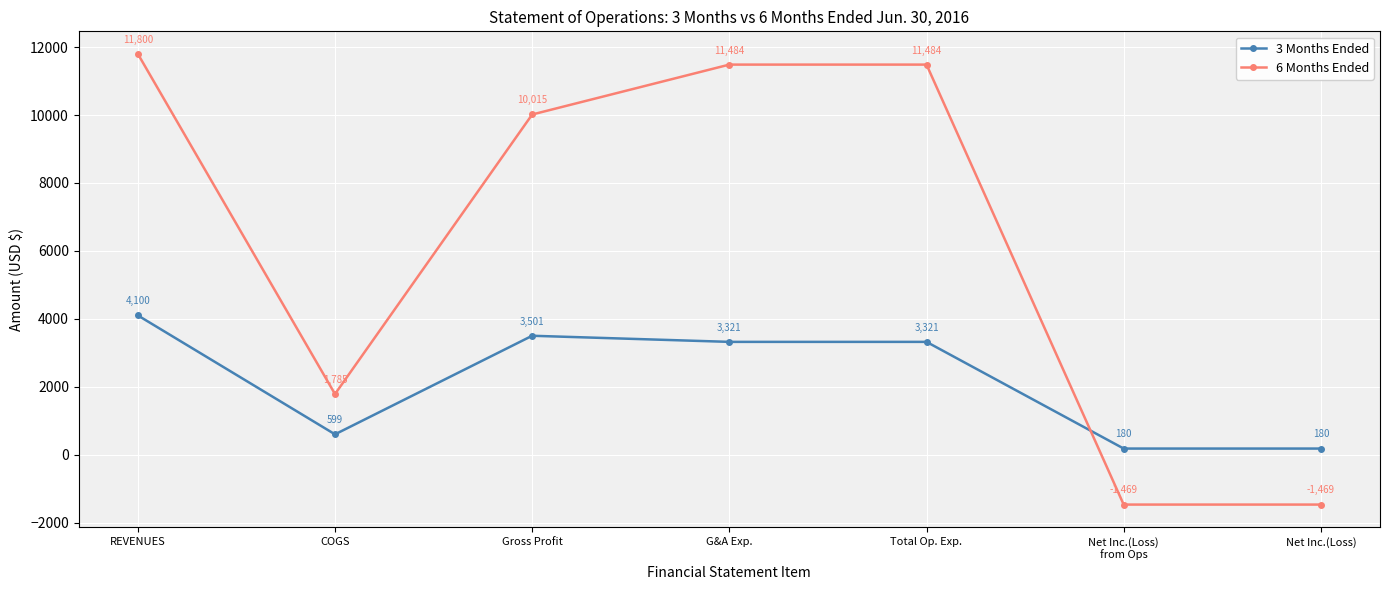

Where is the first local maximum for 3 Months Ended?

Gross Profit